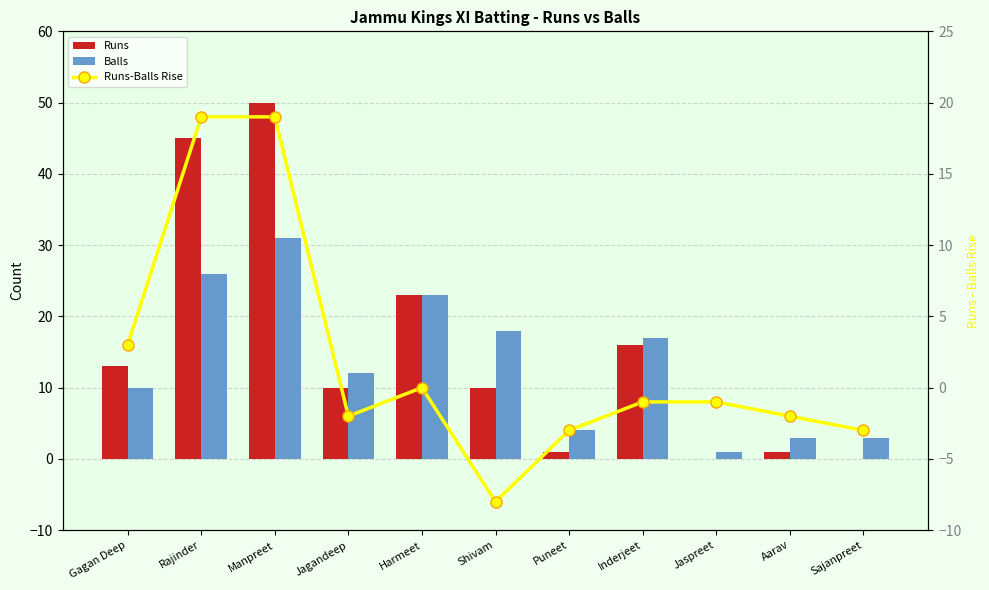

Does the chart contain any negative values?

Yes